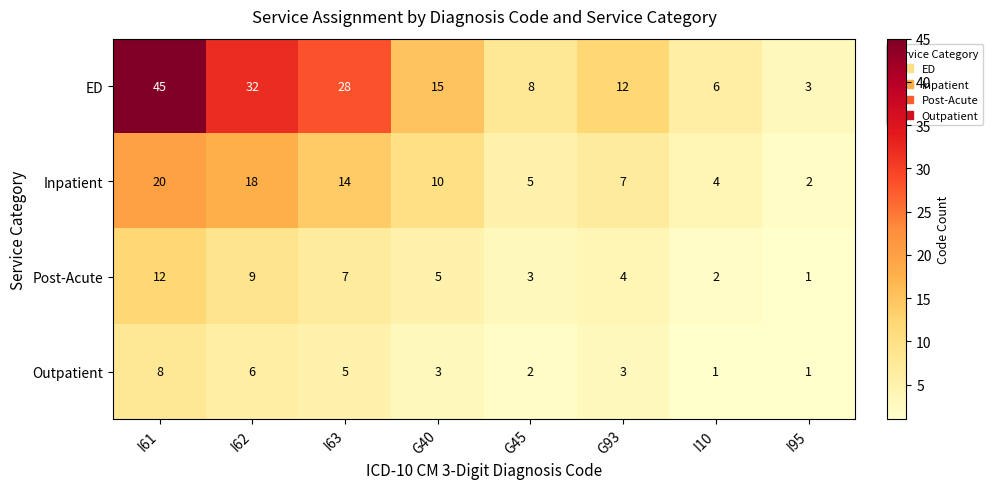

What is the maximum value shown in the chart?

45